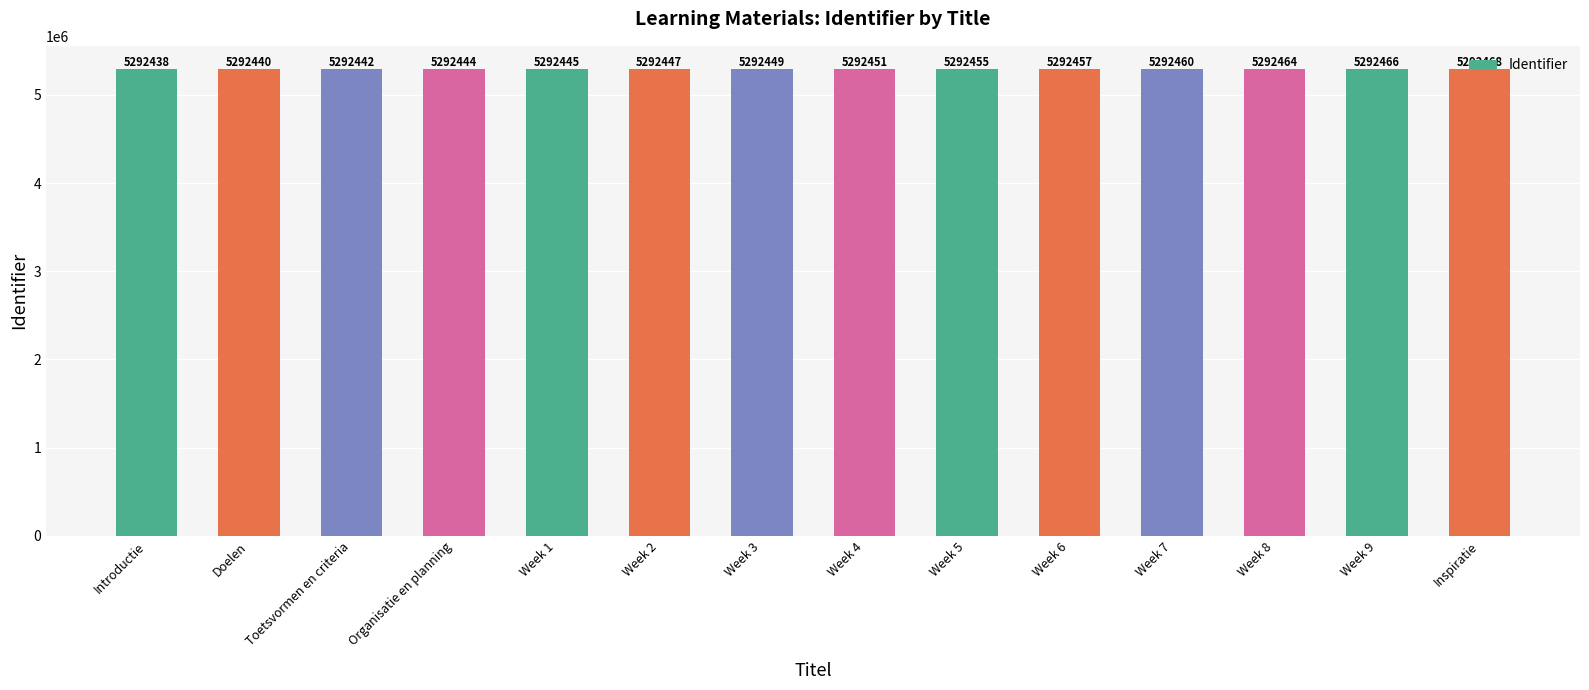

Which category has the lowest value across all series?

Introductie